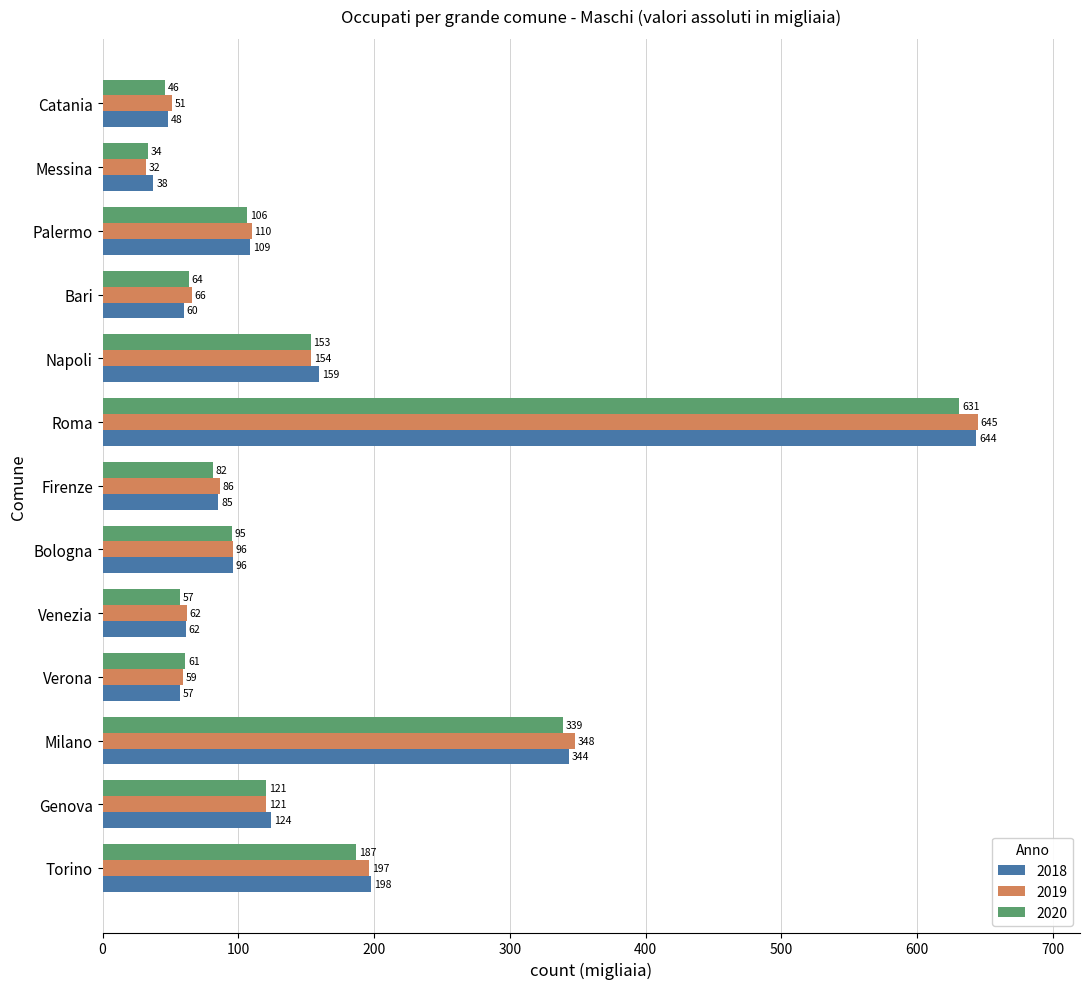

List the series in order of their peak value, highest first.

2019, 2018, 2020